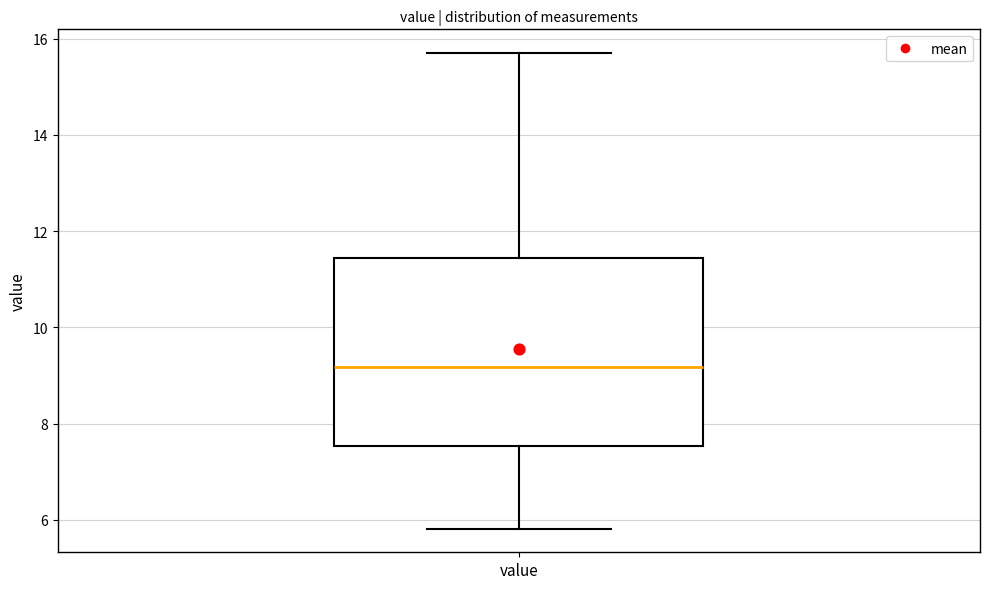

Where does the median line of the box for value sit on the y-axis? The values are not printed on the chart, so give them approximately, as read against the axis.

9.2